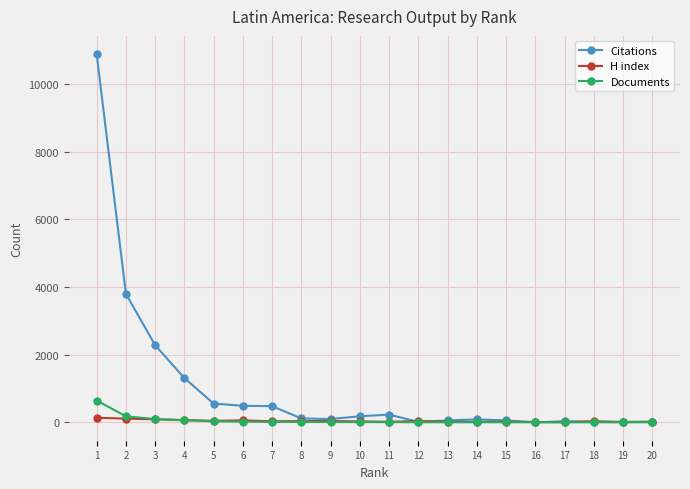

True or false: Documents has a value of 1 at 19.

True